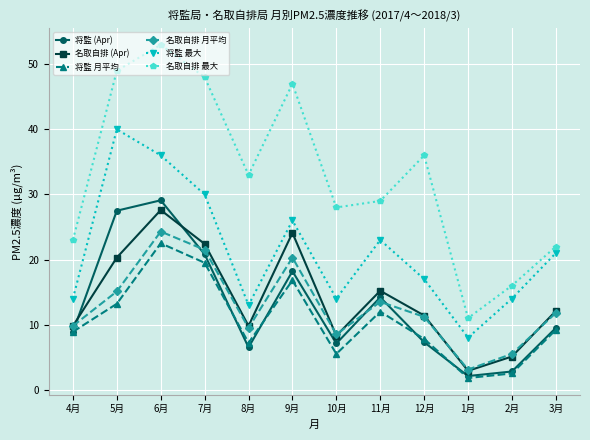

In 将監 (Apr), how many points are higher than both neighbors (excluding endpoints)?

3